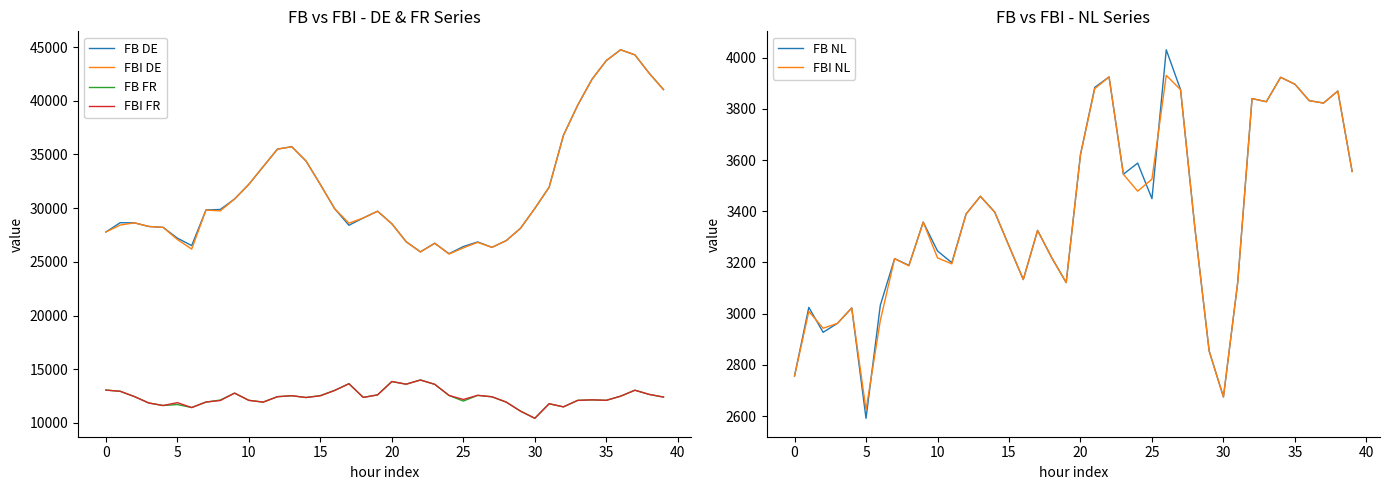

What value does the FBI FR series have at 12?

12438.2